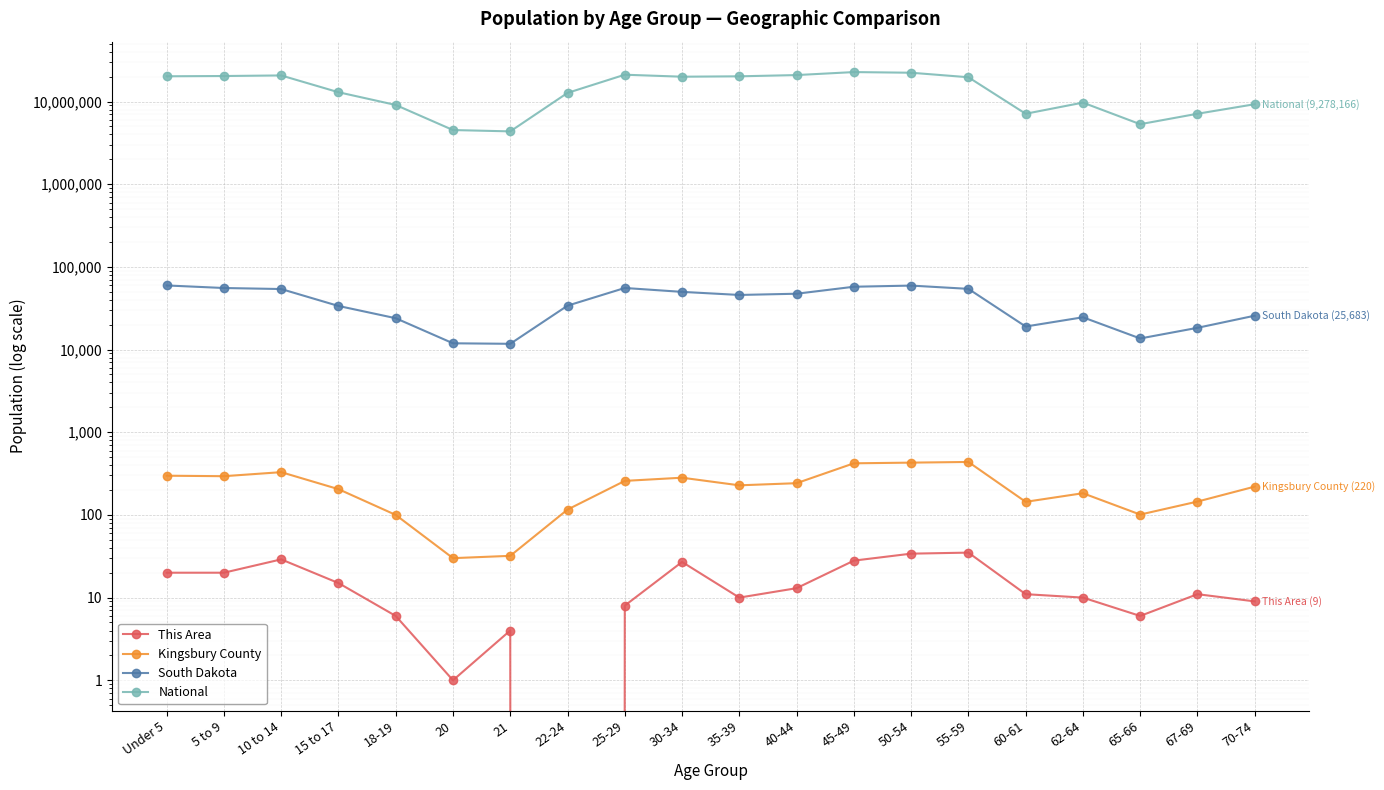

Is the value of Kingsbury County at 10 to 14 greater than the value of National at 22-24?

No